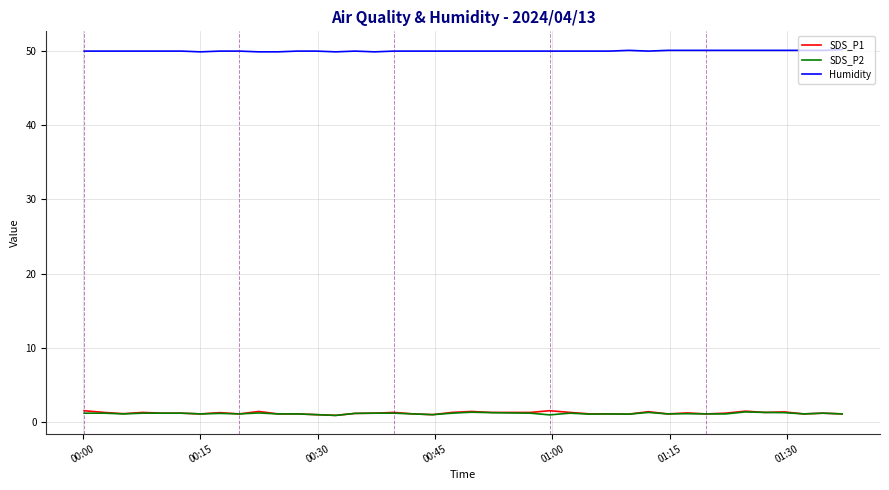

What is the greatest value displayed?

50.2